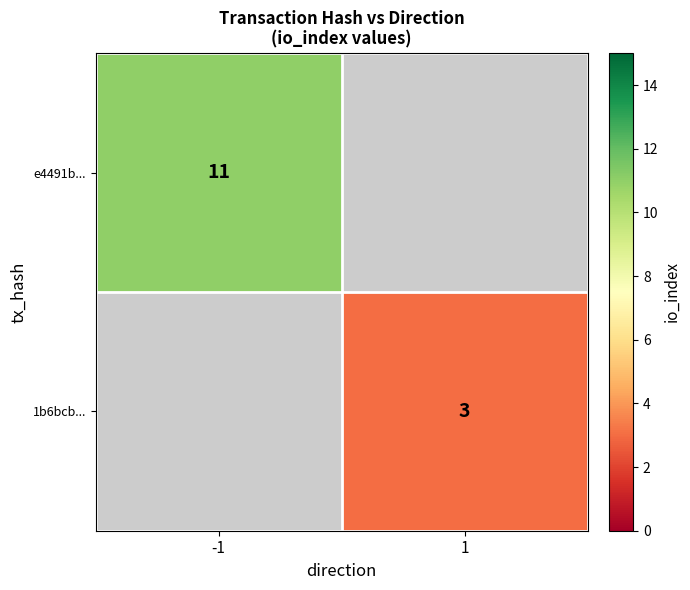

True or false: 1b6bcb... has a value of 3 at 1.

True